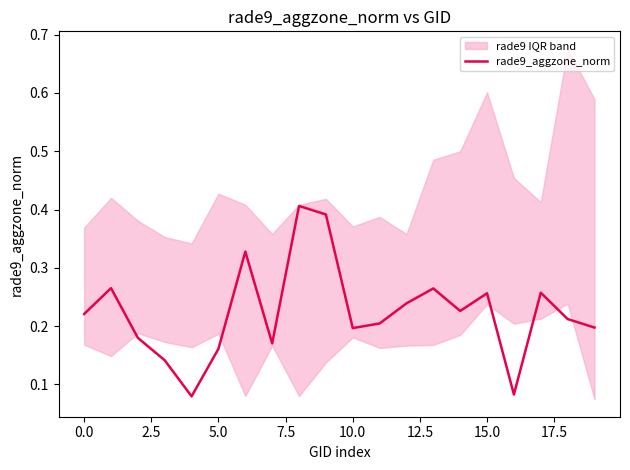

Reading right to left, extract all data points from this chart.

0.2	0.2	0.3	0.1	0.3	0.2	0.3	0.2	0.2	0.2	0.4	0.4	0.2	0.3	0.2	0.1	0.1	0.2	0.3	0.2